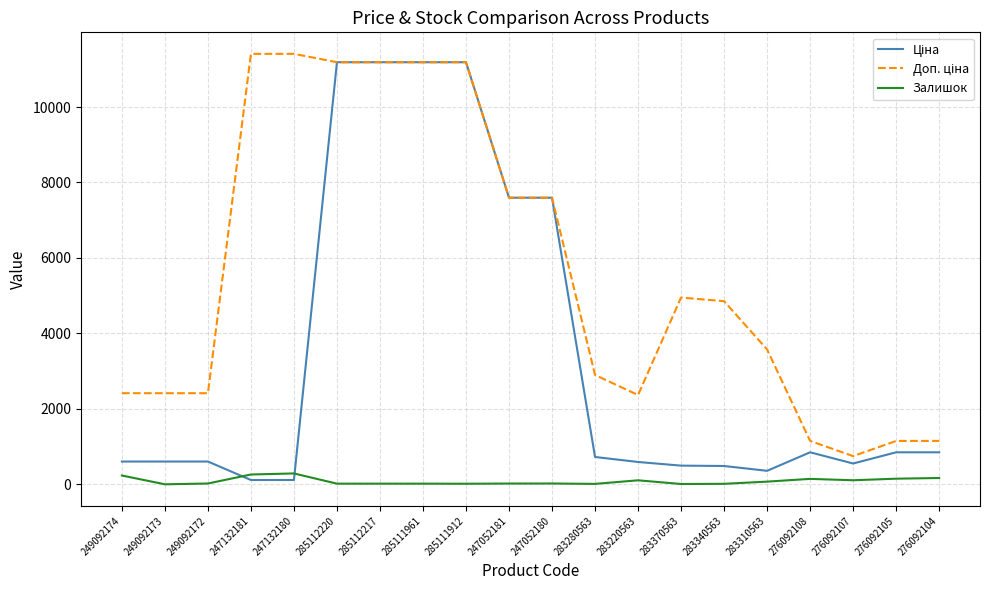

What is the greatest value displayed?

11410.0